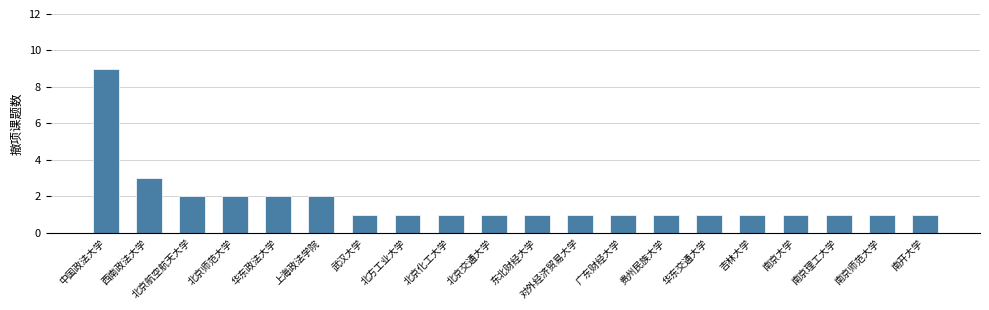

Read the value at 北京交通大学.

1